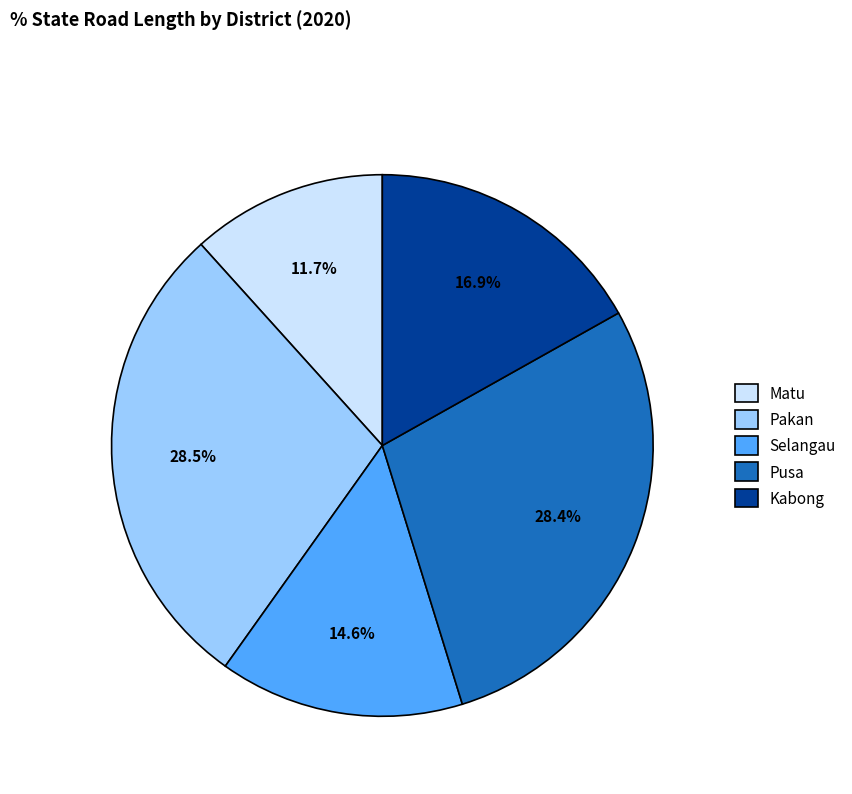

What percentage is NOT represented by Pakan?

71.5%